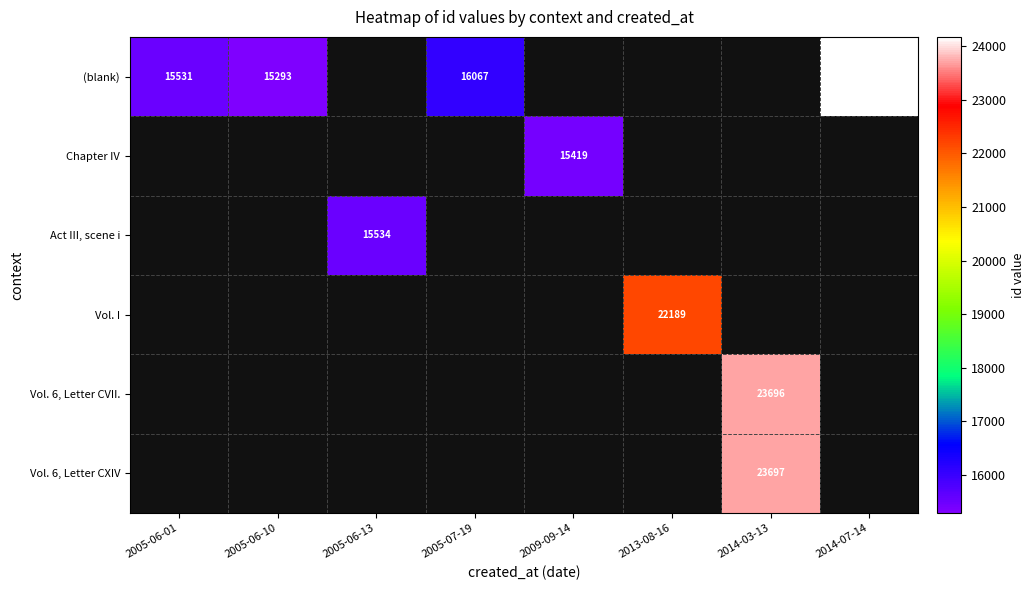

At how many categories does at least one series exceed 17485?

3